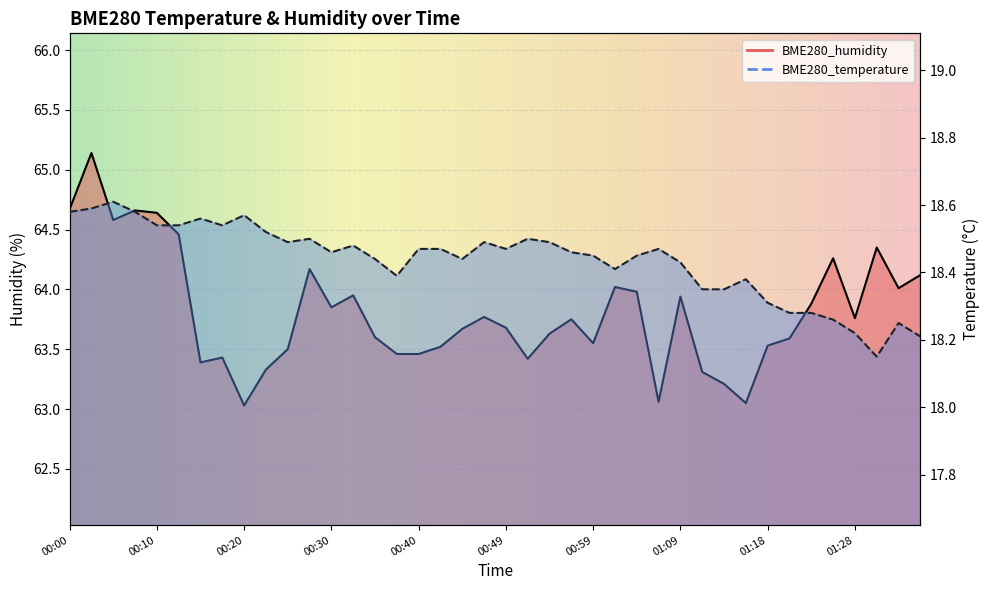

What is the label of the 39th point from the left?

01:33